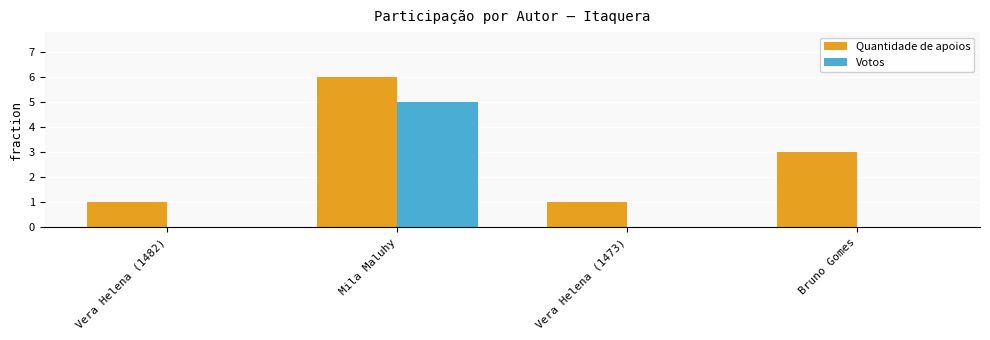

Is the value of Quantidade de apoios at Vera Helena (1473) greater than the value of Votos at Mila Maluhy?

No